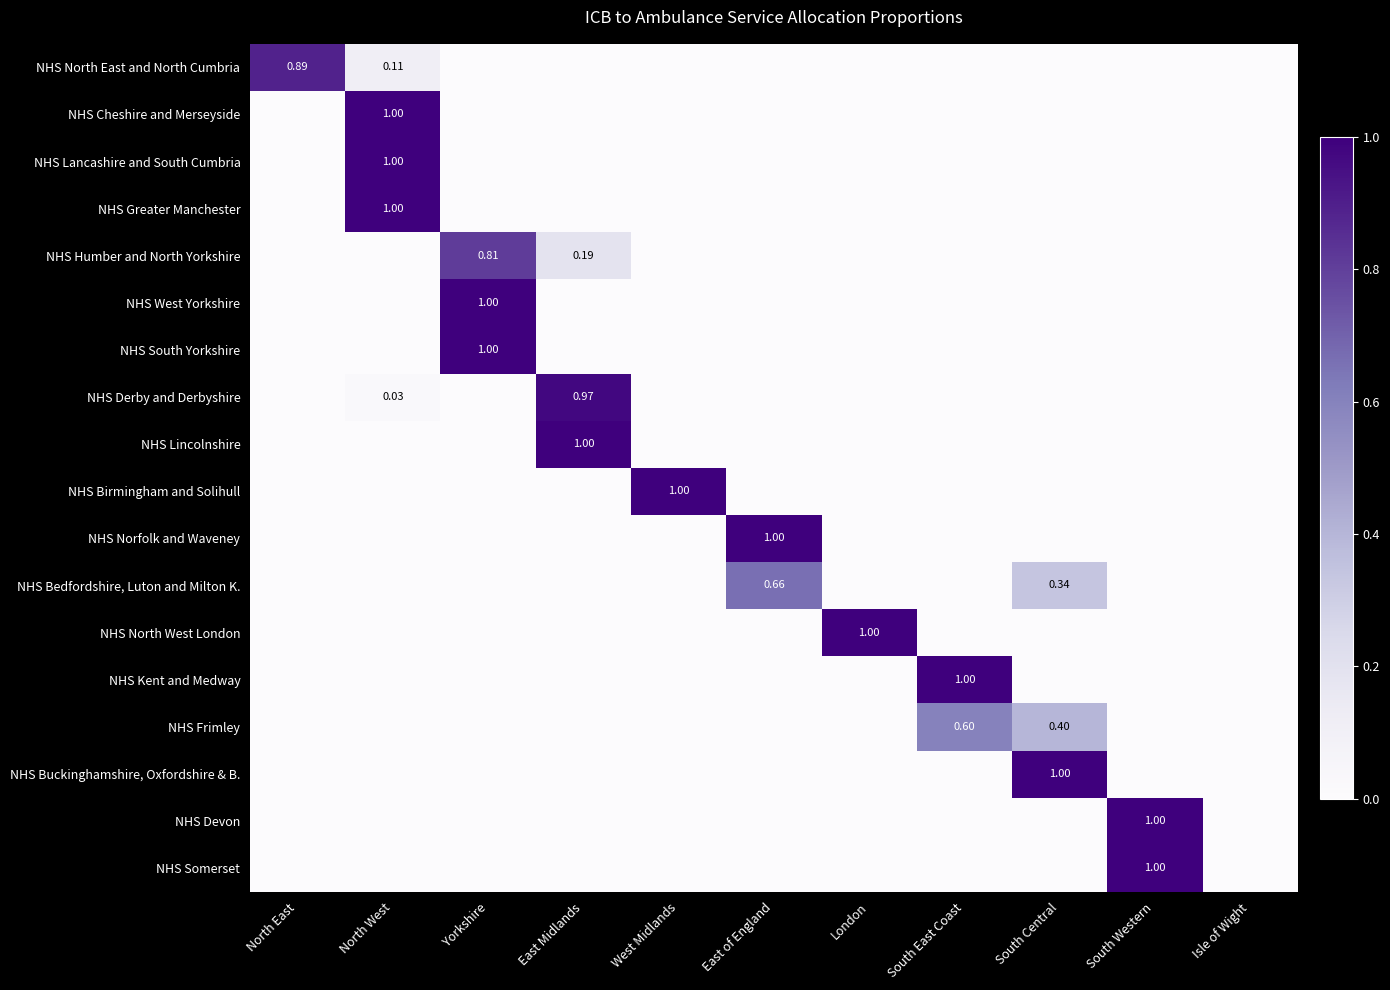

How many data points in NHS North West London are above 0?

1